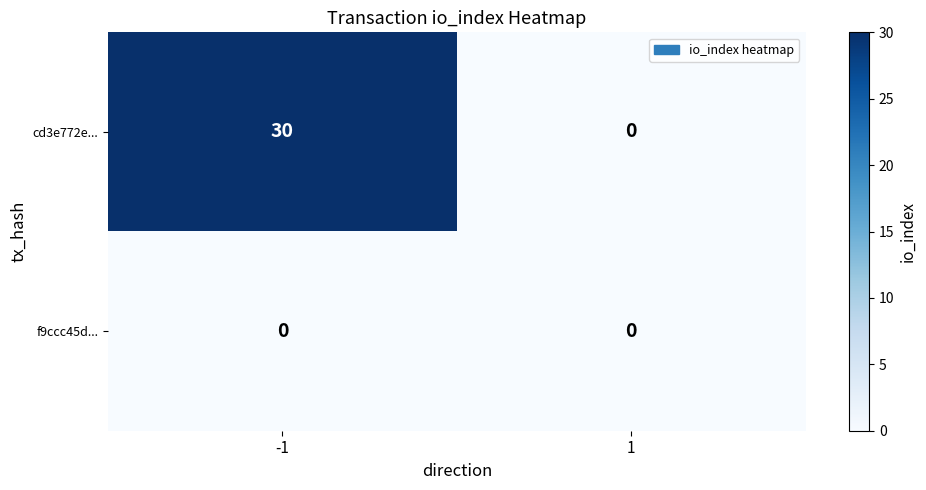

Rank the series by their average value, from highest to lowest.

cd3e772e..., f9ccc45d...